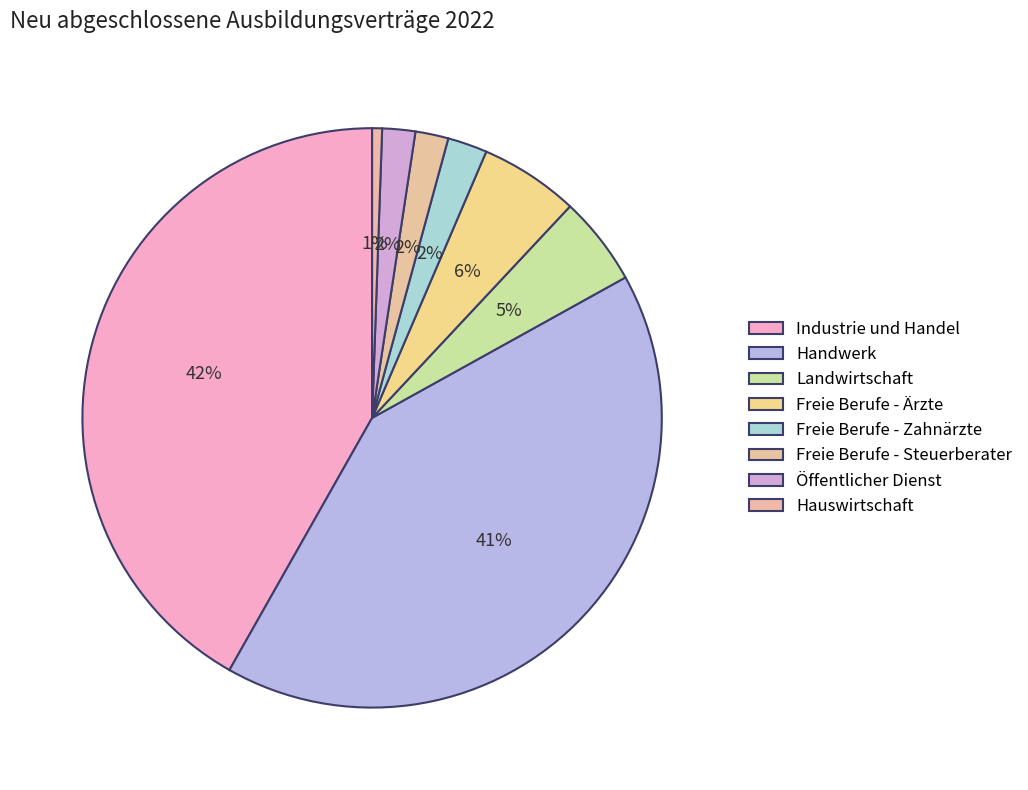

Count the number of slices in the pie.

8